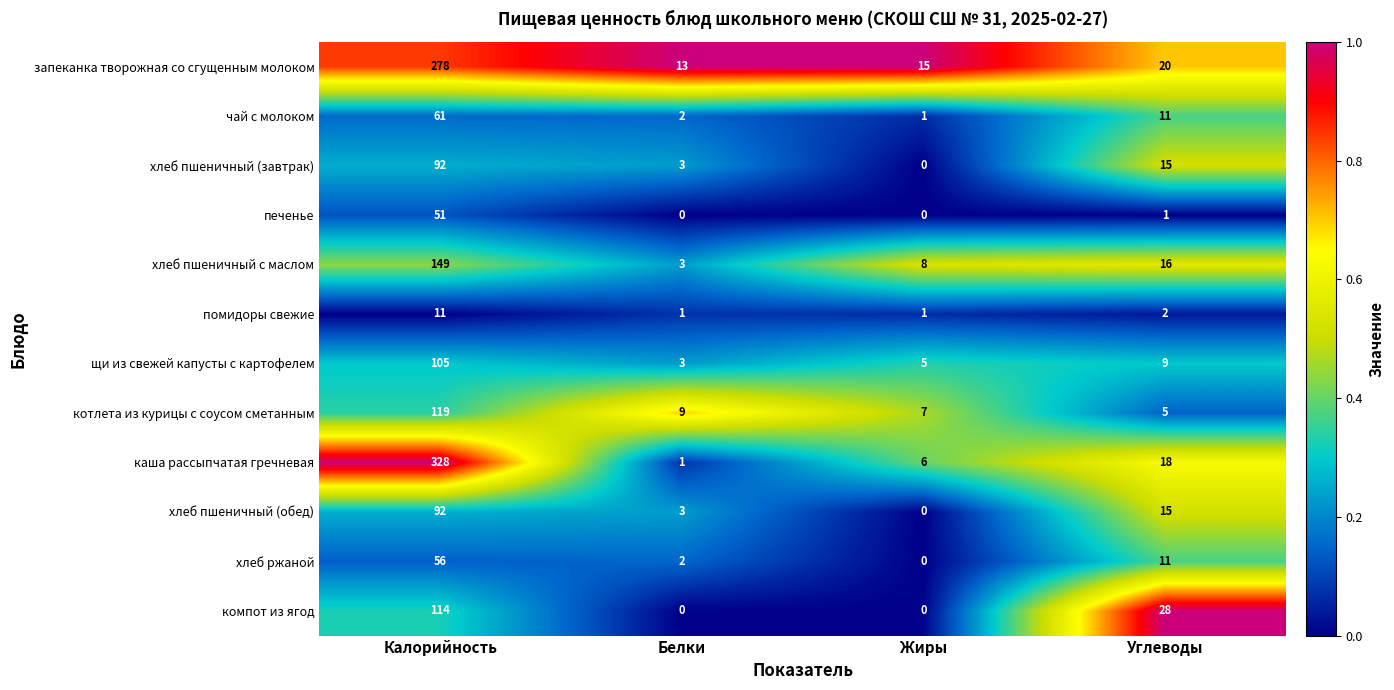

Which category has the lowest value in the хлеб пшеничный (обед) series?

Жиры